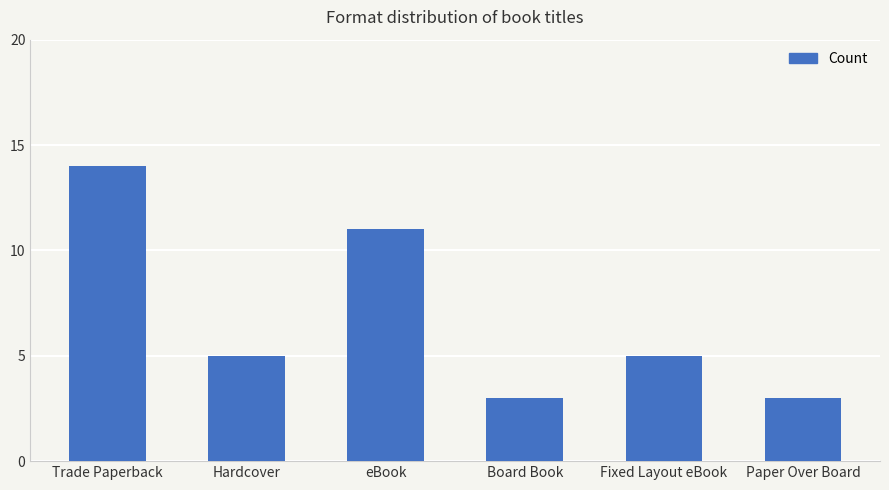

How many series are shown in this chart?

1